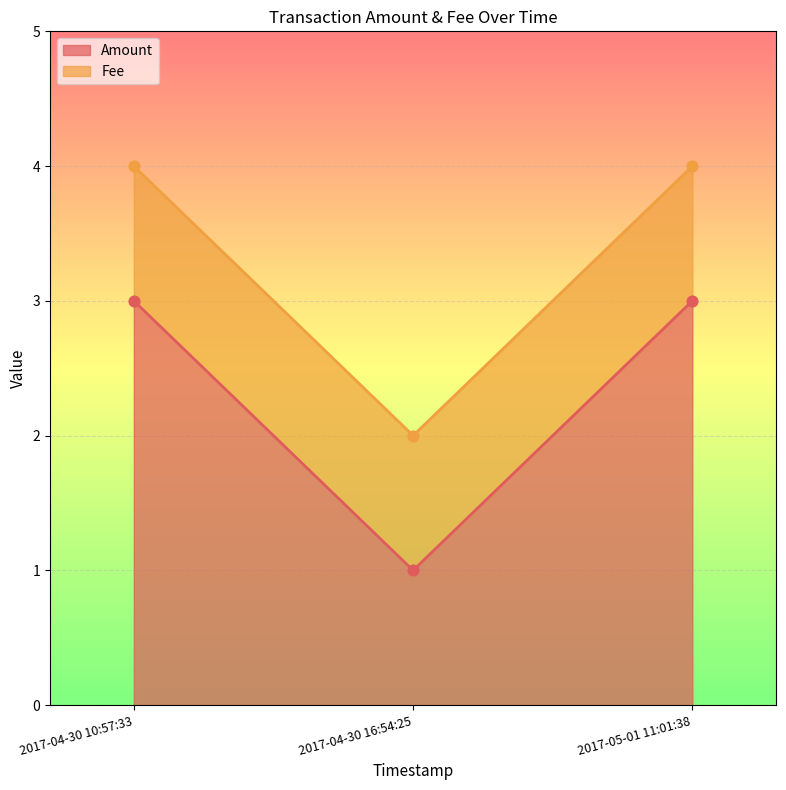

What is the ratio of the value at 2017-04-30 16:54:25 to the value at 2017-05-01 11:01:38?

0.3